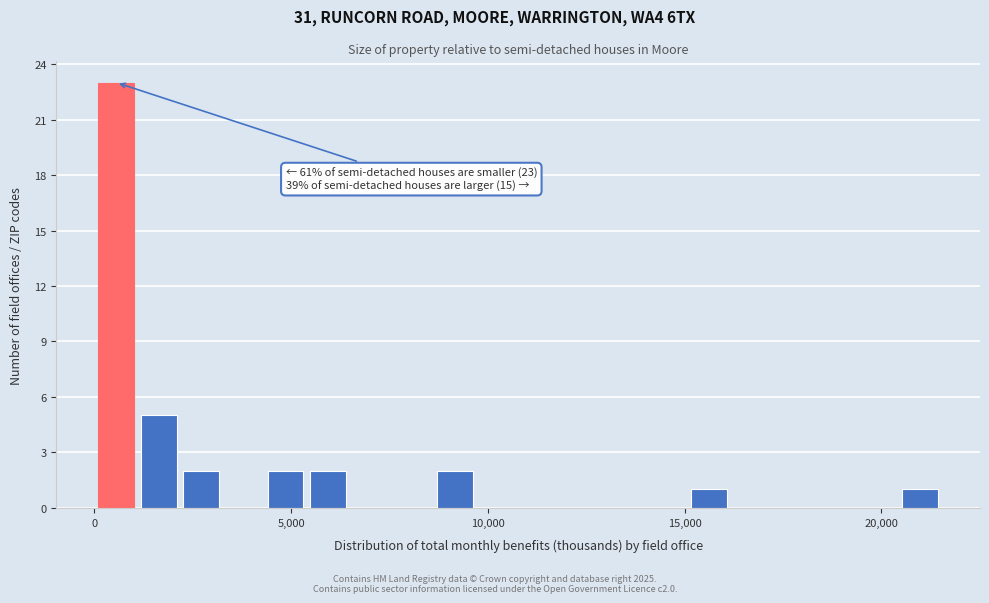

Around what value on the x-axis is the tallest bar? Give the approximate position of its centre, as read against the axis.

500